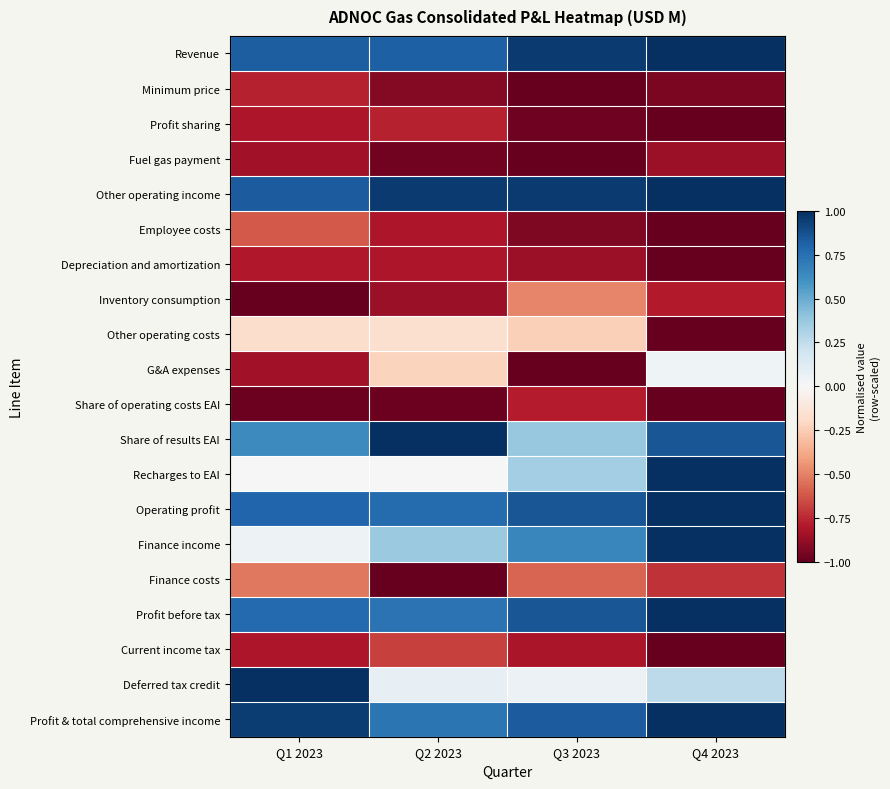

Reading left to right, transcribe all the data shown in this chart.

Revenue: Q1 2023=0.8	Q2 2023=0.8	Q3 2023=1.0	Q4 2023=1.0
Minimum price: Q1 2023=-0.8	Q2 2023=-0.9	Q3 2023=-1.0	Q4 2023=-0.9
Profit sharing: Q1 2023=-0.8	Q2 2023=-0.8	Q3 2023=-1.0	Q4 2023=-1.0
Fuel gas payment: Q1 2023=-0.8	Q2 2023=-1.0	Q3 2023=-1.0	Q4 2023=-0.9
Other operating income: Q1 2023=0.8	Q2 2023=1.0	Q3 2023=1.0	Q4 2023=1.0
Employee costs: Q1 2023=-0.6	Q2 2023=-0.8	Q3 2023=-0.9	Q4 2023=-1.0
Depreciation and amortization: Q1 2023=-0.8	Q2 2023=-0.8	Q3 2023=-0.9	Q4 2023=-1.0
Inventory consumption: Q1 2023=-1.0	Q2 2023=-0.9	Q3 2023=-0.5	Q4 2023=-0.8
Other operating costs: Q1 2023=-0.2	Q2 2023=-0.2	Q3 2023=-0.2	Q4 2023=-1.0
G&A expenses: Q1 2023=-0.8	Q2 2023=-0.2	Q3 2023=-1.0	Q4 2023=0.0
Share of operating costs EAI: Q1 2023=-1.0	Q2 2023=-1.0	Q3 2023=-0.8	Q4 2023=-1.0
Share of results EAI: Q1 2023=0.6	Q2 2023=1.0	Q3 2023=0.4	Q4 2023=0.9
Recharges to EAI: Q1 2023=0.0	Q2 2023=0.0	Q3 2023=0.3	Q4 2023=1.0
Operating profit: Q1 2023=0.8	Q2 2023=0.8	Q3 2023=0.9	Q4 2023=1.0
Finance income: Q1 2023=0.1	Q2 2023=0.4	Q3 2023=0.7	Q4 2023=1.0
Finance costs: Q1 2023=-0.5	Q2 2023=-1.0	Q3 2023=-0.6	Q4 2023=-0.7
Profit before tax: Q1 2023=0.8	Q2 2023=0.7	Q3 2023=0.9	Q4 2023=1.0
Current income tax: Q1 2023=-0.8	Q2 2023=-0.7	Q3 2023=-0.8	Q4 2023=-1.0
Deferred tax credit: Q1 2023=1.0	Q2 2023=0.1	Q3 2023=0.1	Q4 2023=0.3
Profit & total comprehensive income: Q1 2023=0.9	Q2 2023=0.7	Q3 2023=0.8	Q4 2023=1.0